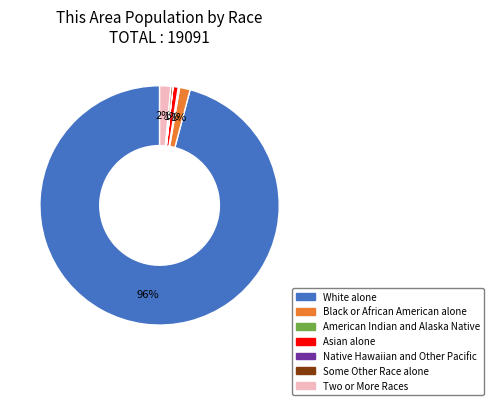

True or false: Some Other Race alone accounts for 11% of the total.

False